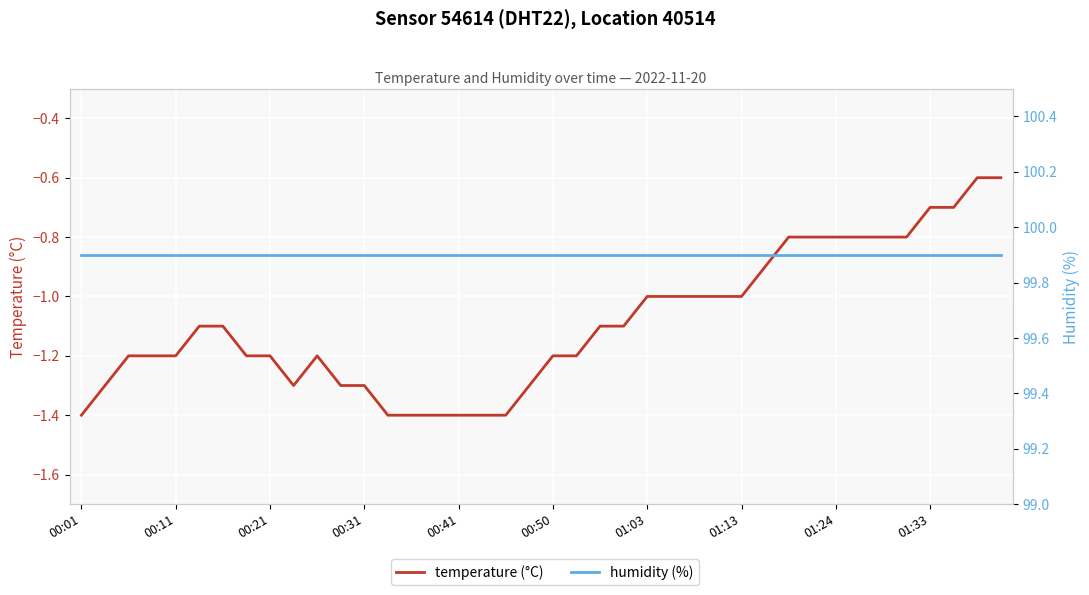

What is the value of the temperature (°C) point at the 30th from the left?

-0.9